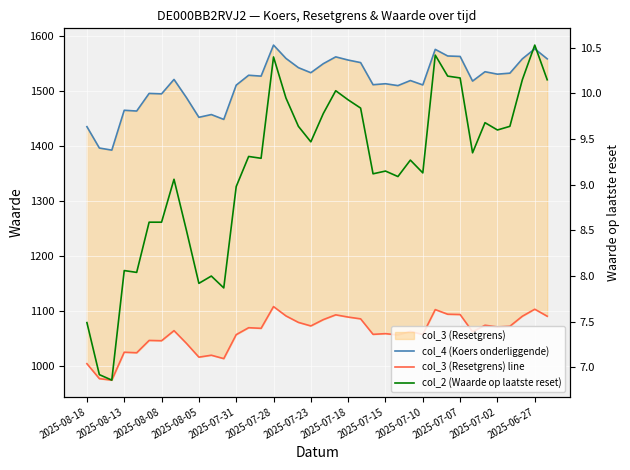

How many categories are shown in the chart?

38